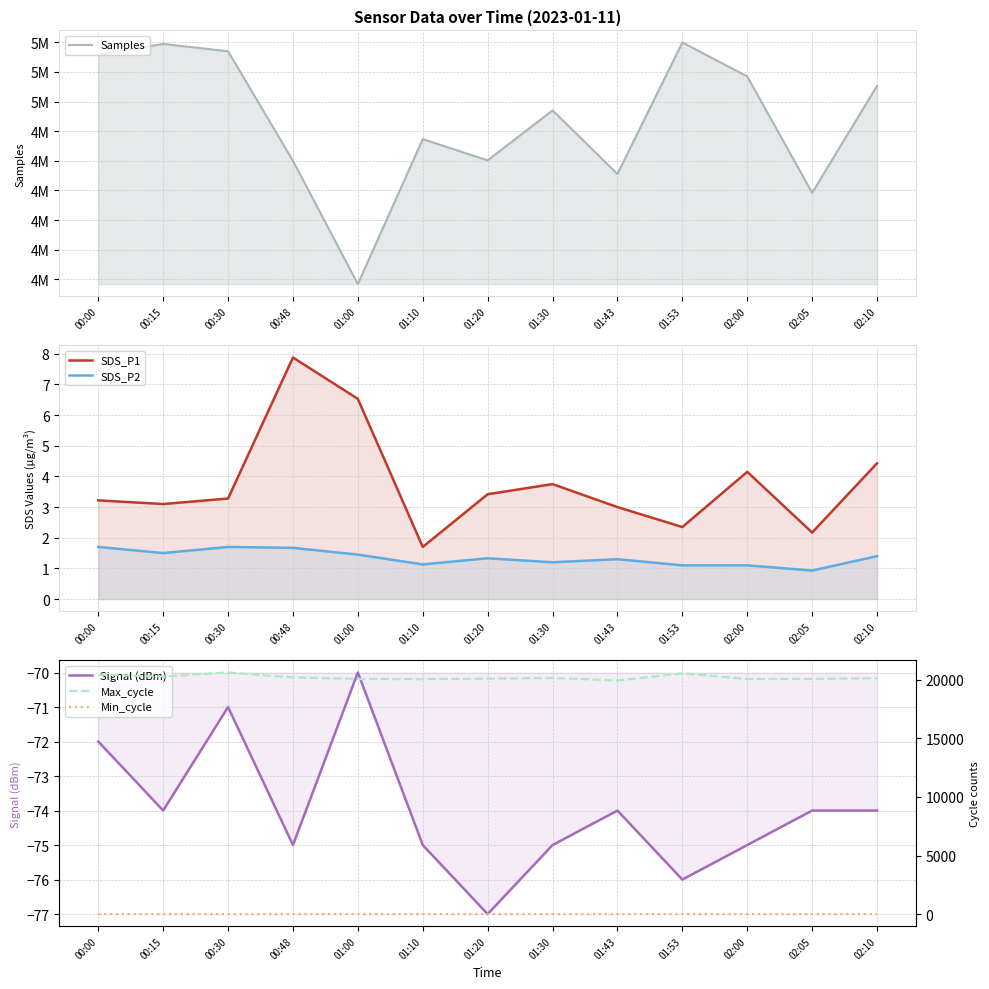

Where does the Signal (dBm) series first go above -74?

00:00